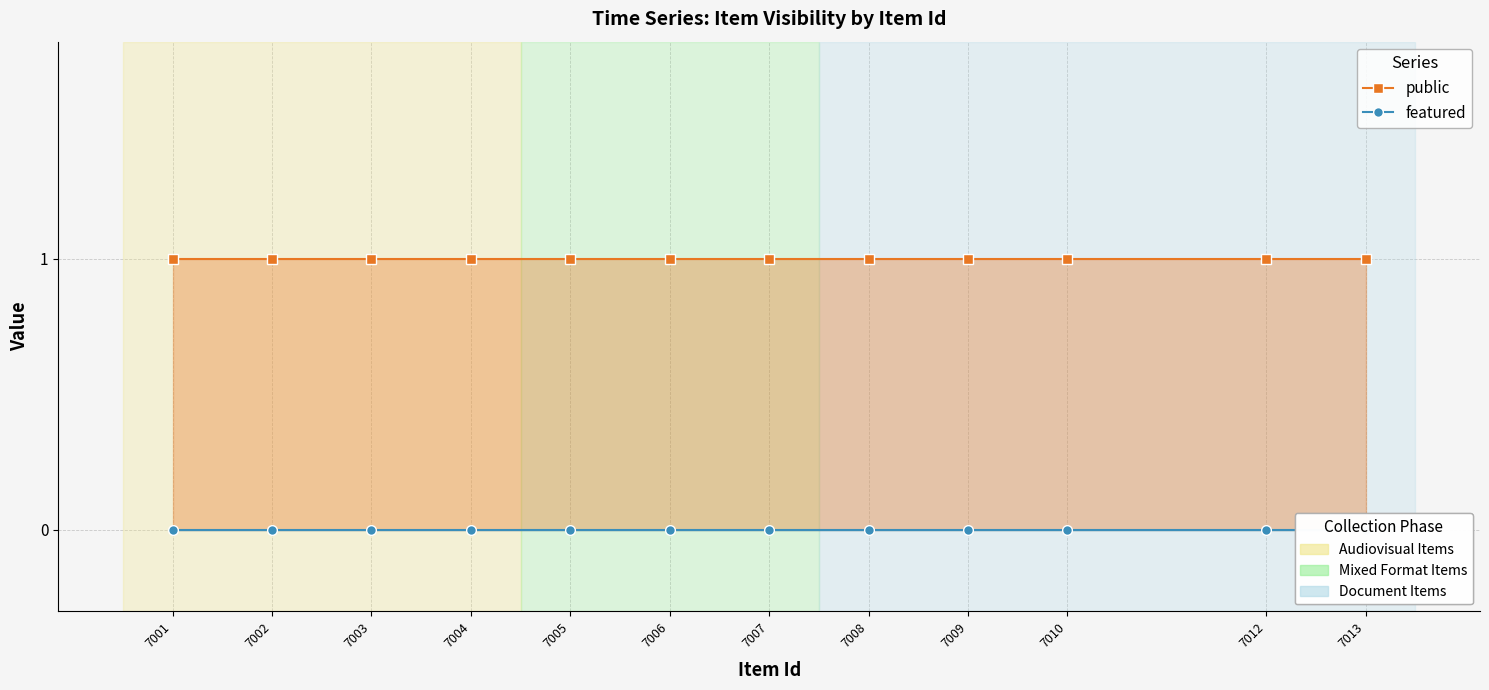

At which label does featured reach its minimum?

7013